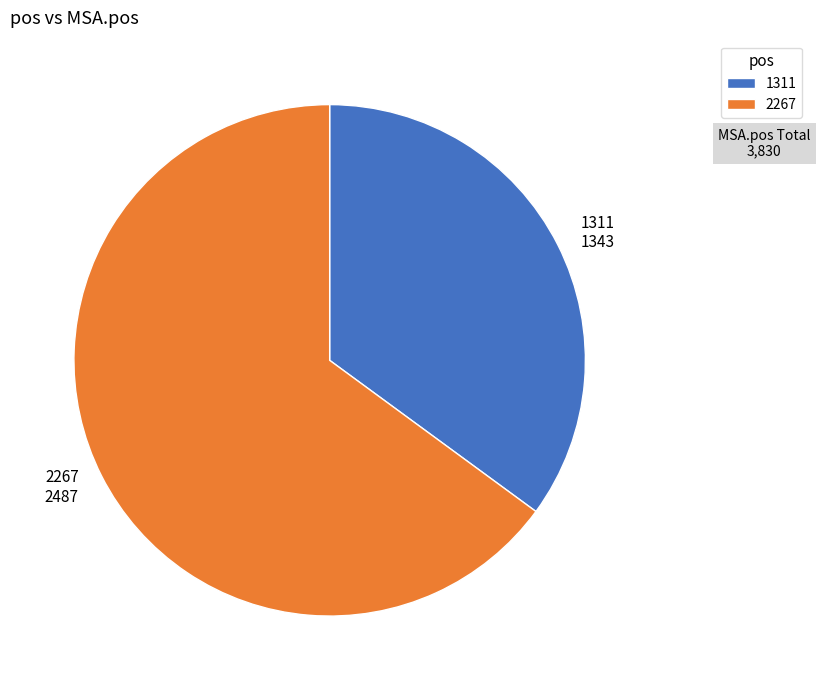

Is it true that 1311 is 35% of the pie?

True